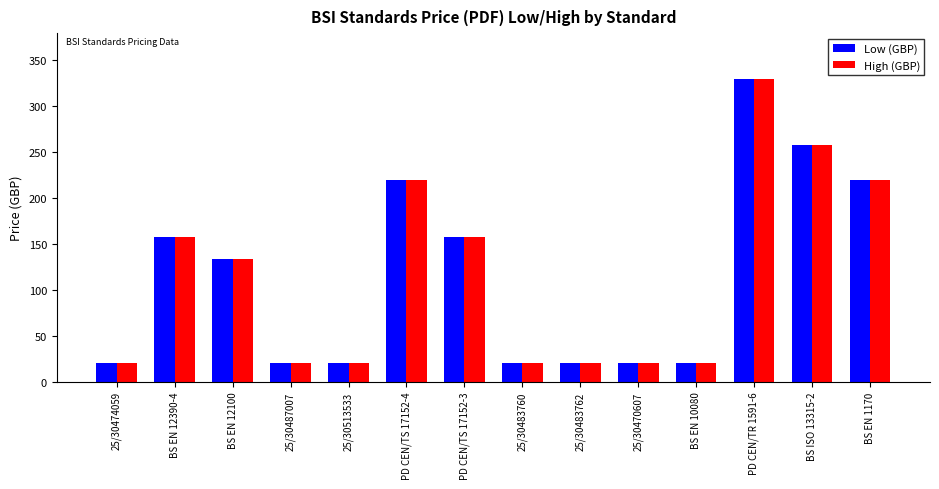

How many data points in High (GBP) are less than 134?

7